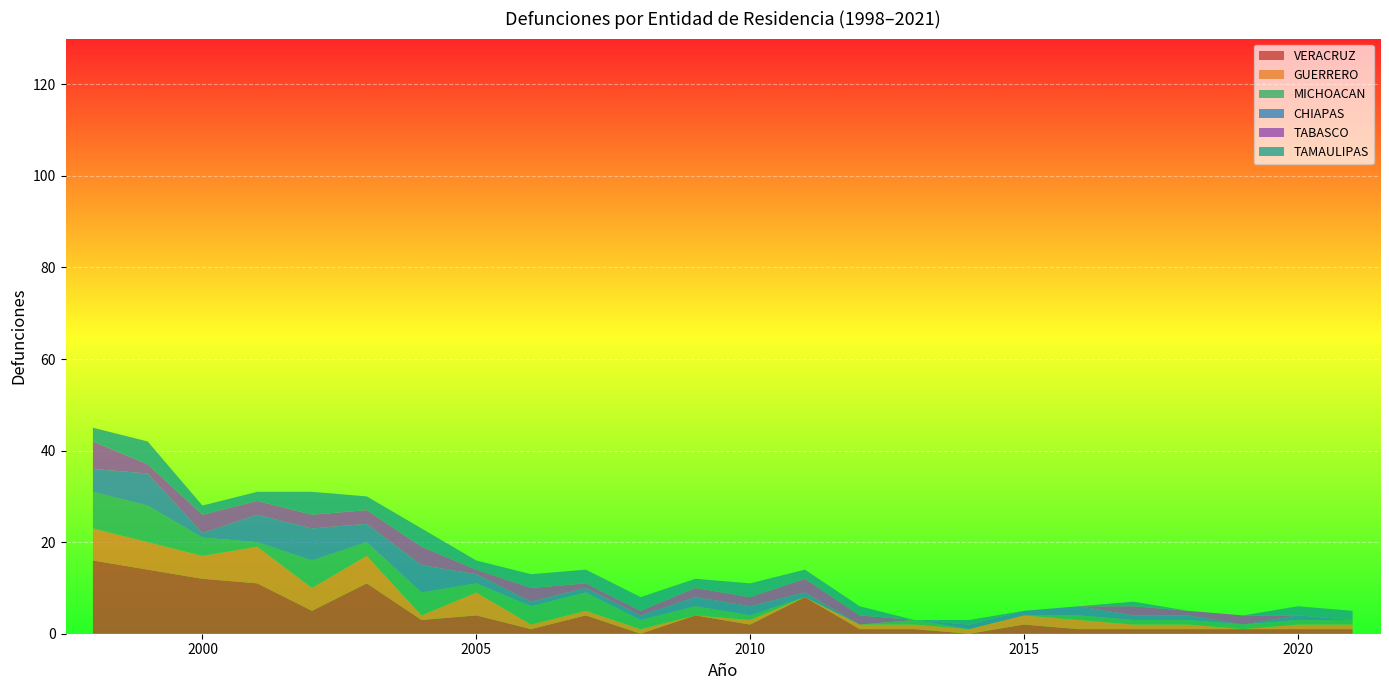

What is the maximum value for VERACRUZ?

16